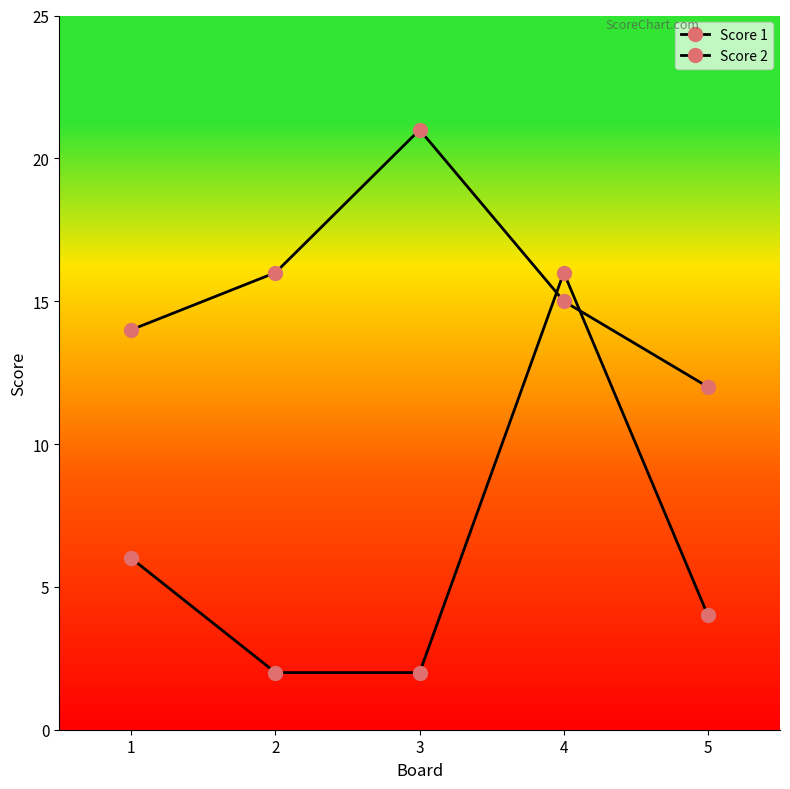

How many categories are shown in the chart?

5